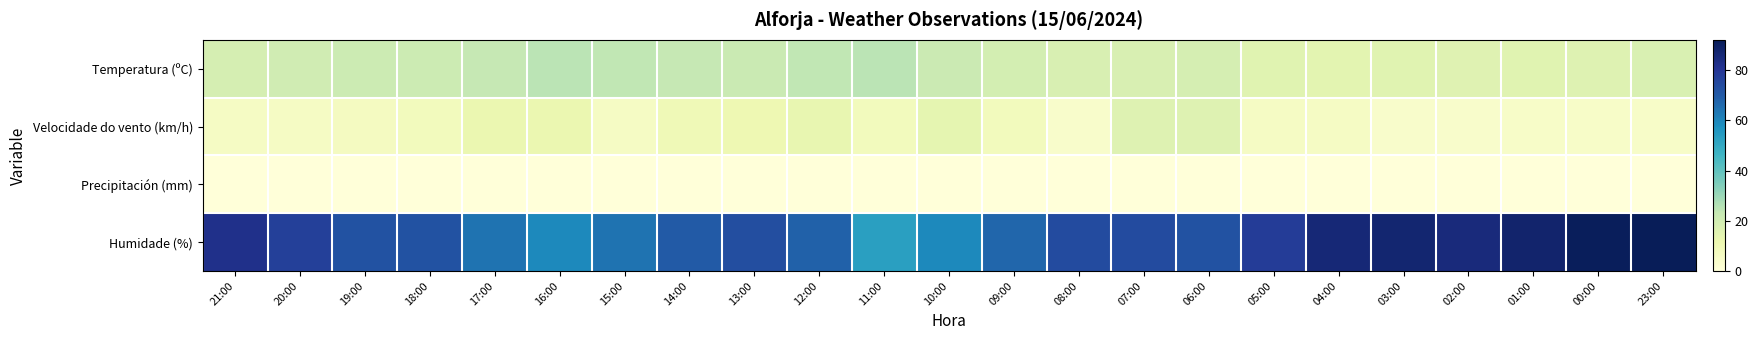

Reading left to right, list all the values displayed in this chart.

Temperatura (ºC): 21:00=18.9	20:00=20.3	19:00=21.4	18:00=21.4	17:00=23.0	16:00=24.9	15:00=24.0	14:00=23.2	13:00=22.0	12:00=24.0	11:00=24.8	10:00=21.7	09:00=19.2	08:00=17.9	07:00=17.8	06:00=18.7	05:00=15.2	04:00=14.4	03:00=15.3	02:00=15.6	01:00=15.1	00:00=16.0	23:00=17.4
Velocidade do vento (km/h): 21:00=6.0	20:00=6.0	19:00=7.0	18:00=8.0	17:00=12.0	16:00=12.0	15:00=6.0	14:00=10.0	13:00=11.0	12:00=13.0	11:00=8.0	10:00=14.0	09:00=8.0	08:00=4.0	07:00=16.0	06:00=16.0	05:00=6.0	04:00=6.0	03:00=4.0	02:00=4.0	01:00=5.0	00:00=5.0	23:00=5.0
Precipitación (mm): 21:00=0.0	20:00=0.0	19:00=0.0	18:00=0.0	17:00=0.0	16:00=0.0	15:00=0.0	14:00=0.0	13:00=0.0	12:00=0.0	11:00=0.0	10:00=0.0	09:00=0.0	08:00=0.0	07:00=0.0	06:00=0.0	05:00=0.0	04:00=0.0	03:00=0.0	02:00=0.0	01:00=0.0	00:00=0.0	23:00=0.0
Humidade (%): 21:00=82.0	20:00=77.0	19:00=72.0	18:00=72.0	17:00=64.0	16:00=59.0	15:00=64.0	14:00=70.0	13:00=73.0	12:00=68.0	11:00=53.0	10:00=59.0	09:00=67.0	08:00=74.0	07:00=74.0	06:00=72.0	05:00=78.0	04:00=86.0	03:00=87.0	02:00=85.0	01:00=88.0	00:00=91.0	23:00=92.0